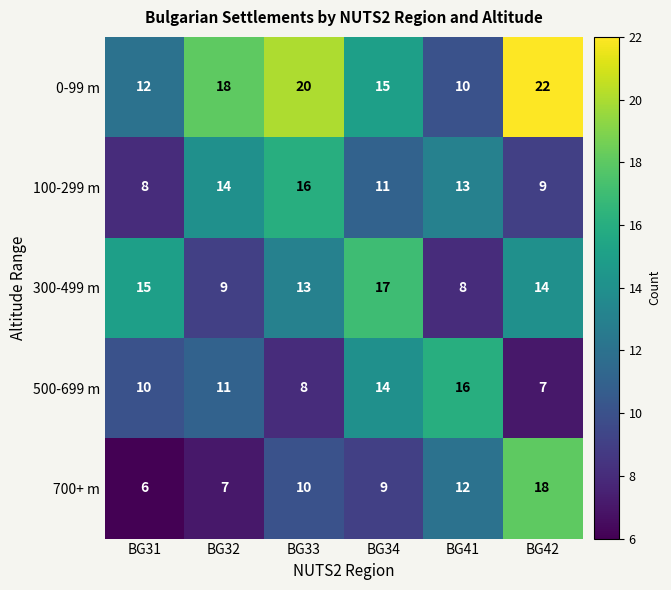

The value of 0-99 m at BG34 is 27. True or false?

False